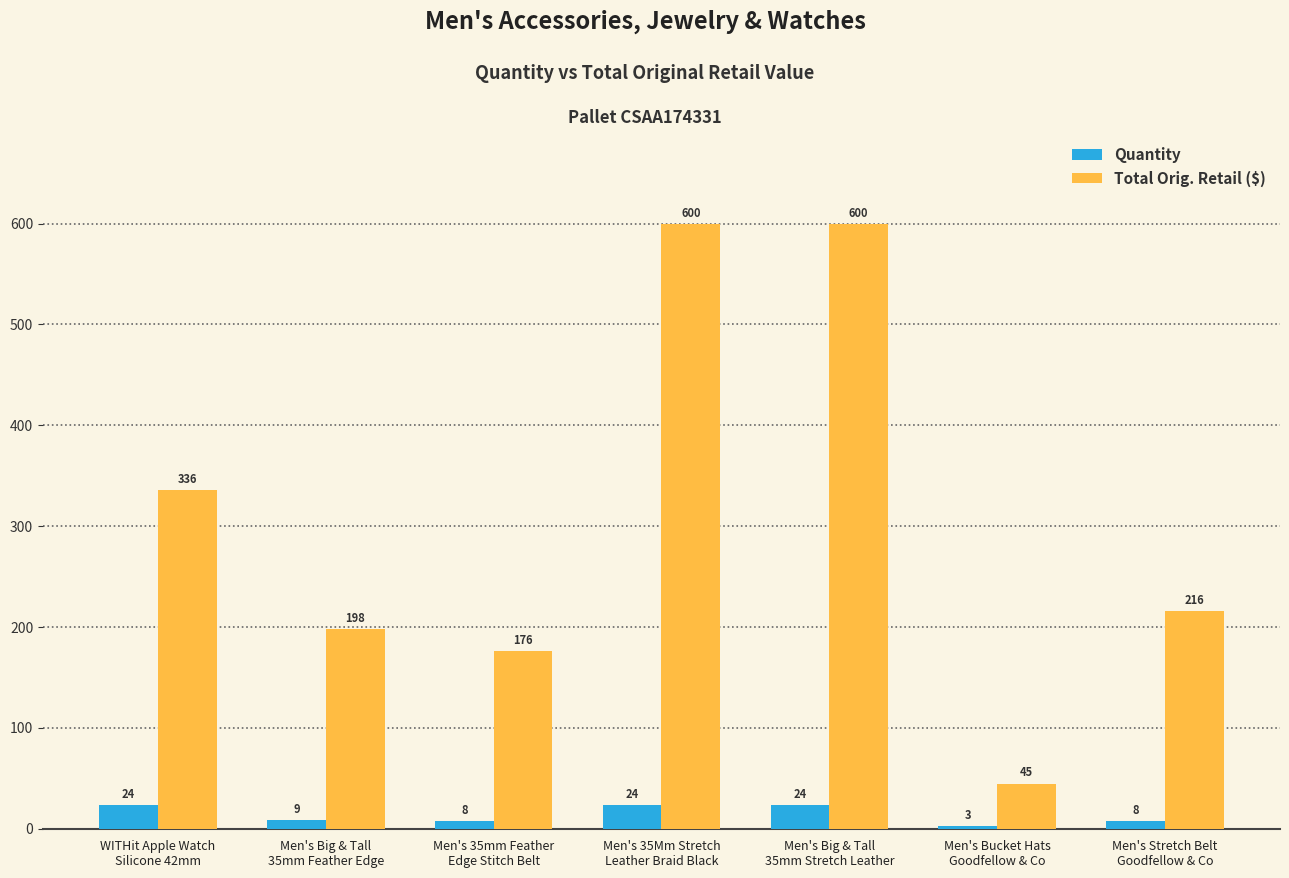

List the series in order of their peak value, lowest first.

Quantity, Total Orig. Retail ($)